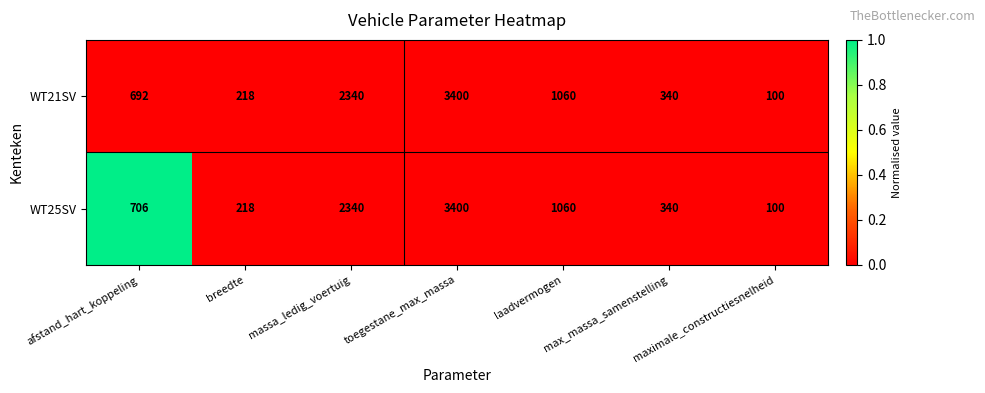

Where is WT21SV nearest to the value 1750?

massa_ledig_voertuig